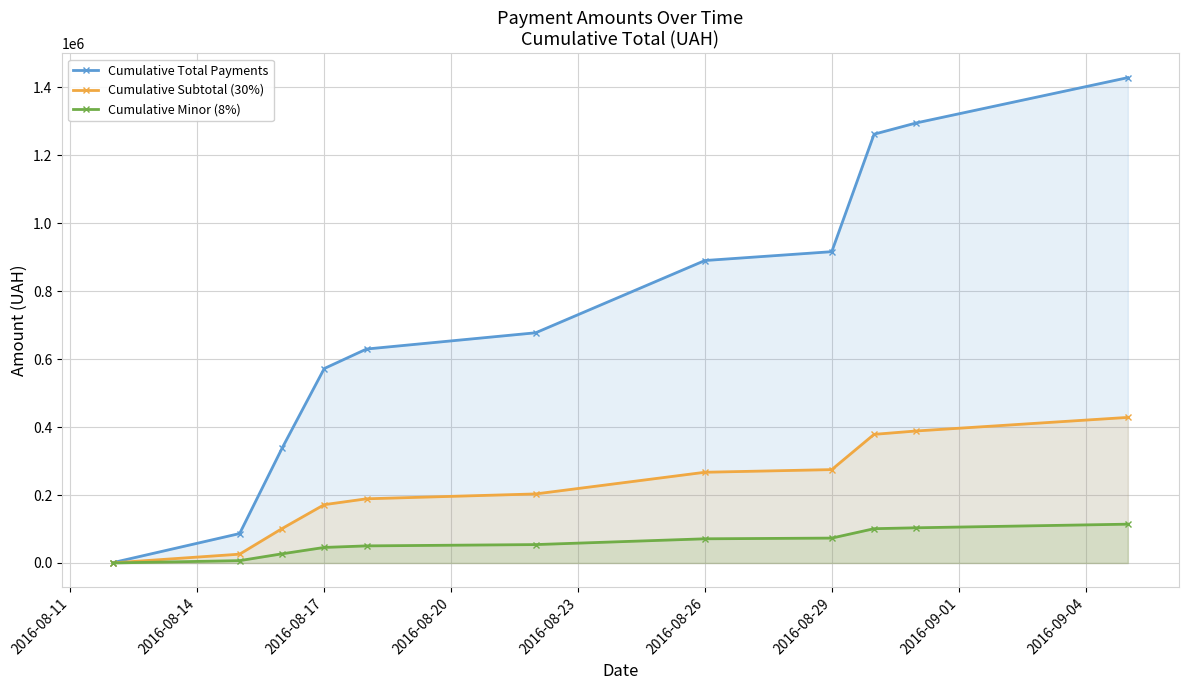

What is the greatest value displayed?

1428252.1